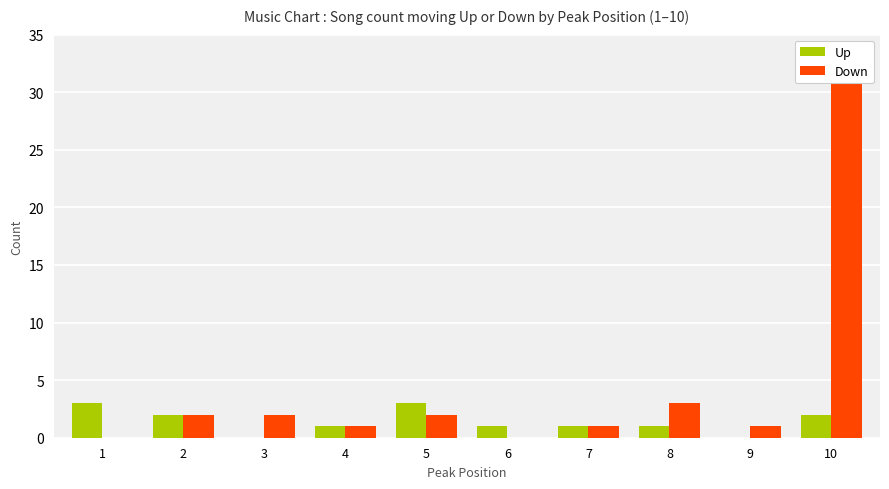

What is the average value of the Down series?

4